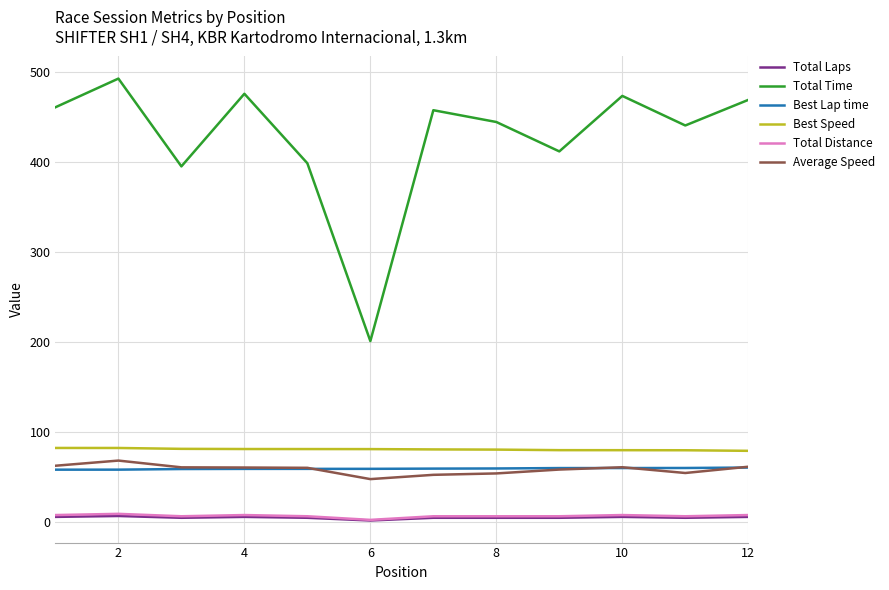

True or false: Total Laps and Best Lap time cross at least once.

False